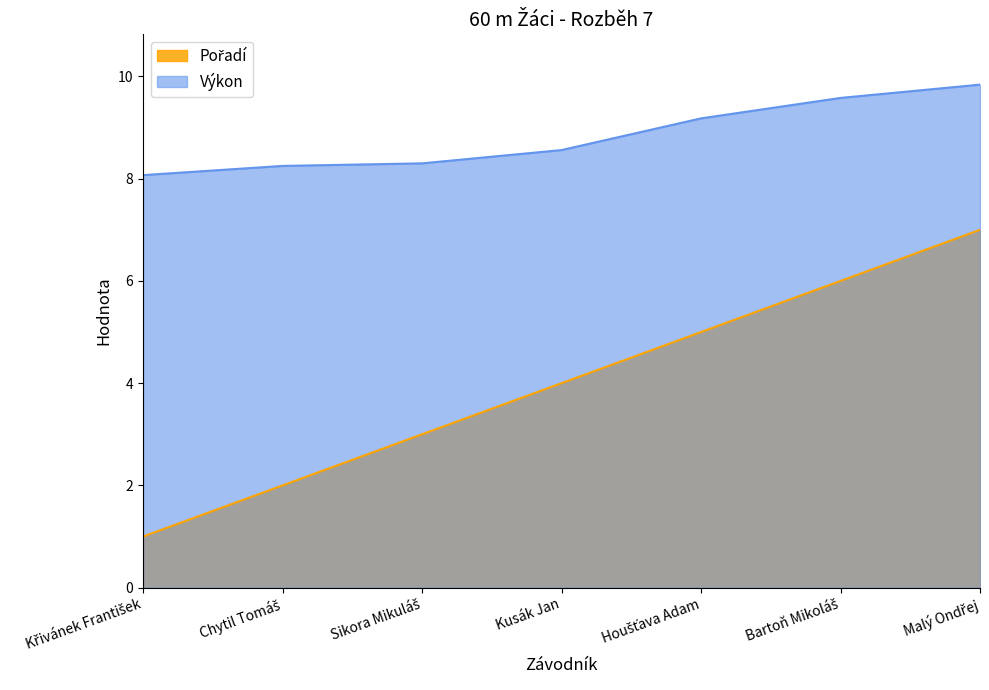

What is the difference between the maximum and minimum values in the Výkon series?

1.8